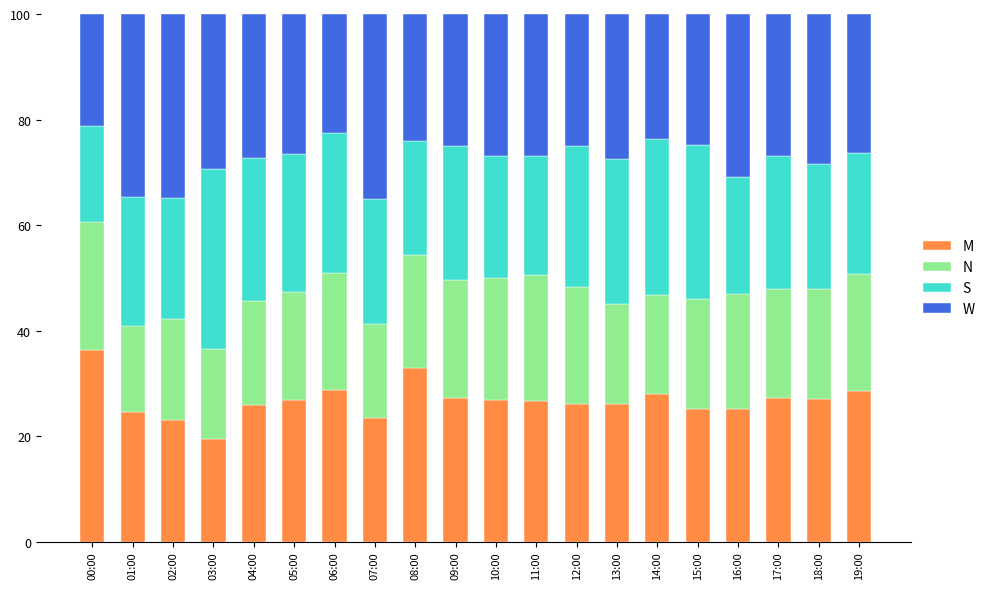

What is the total value across all series at 00:00?

100.0